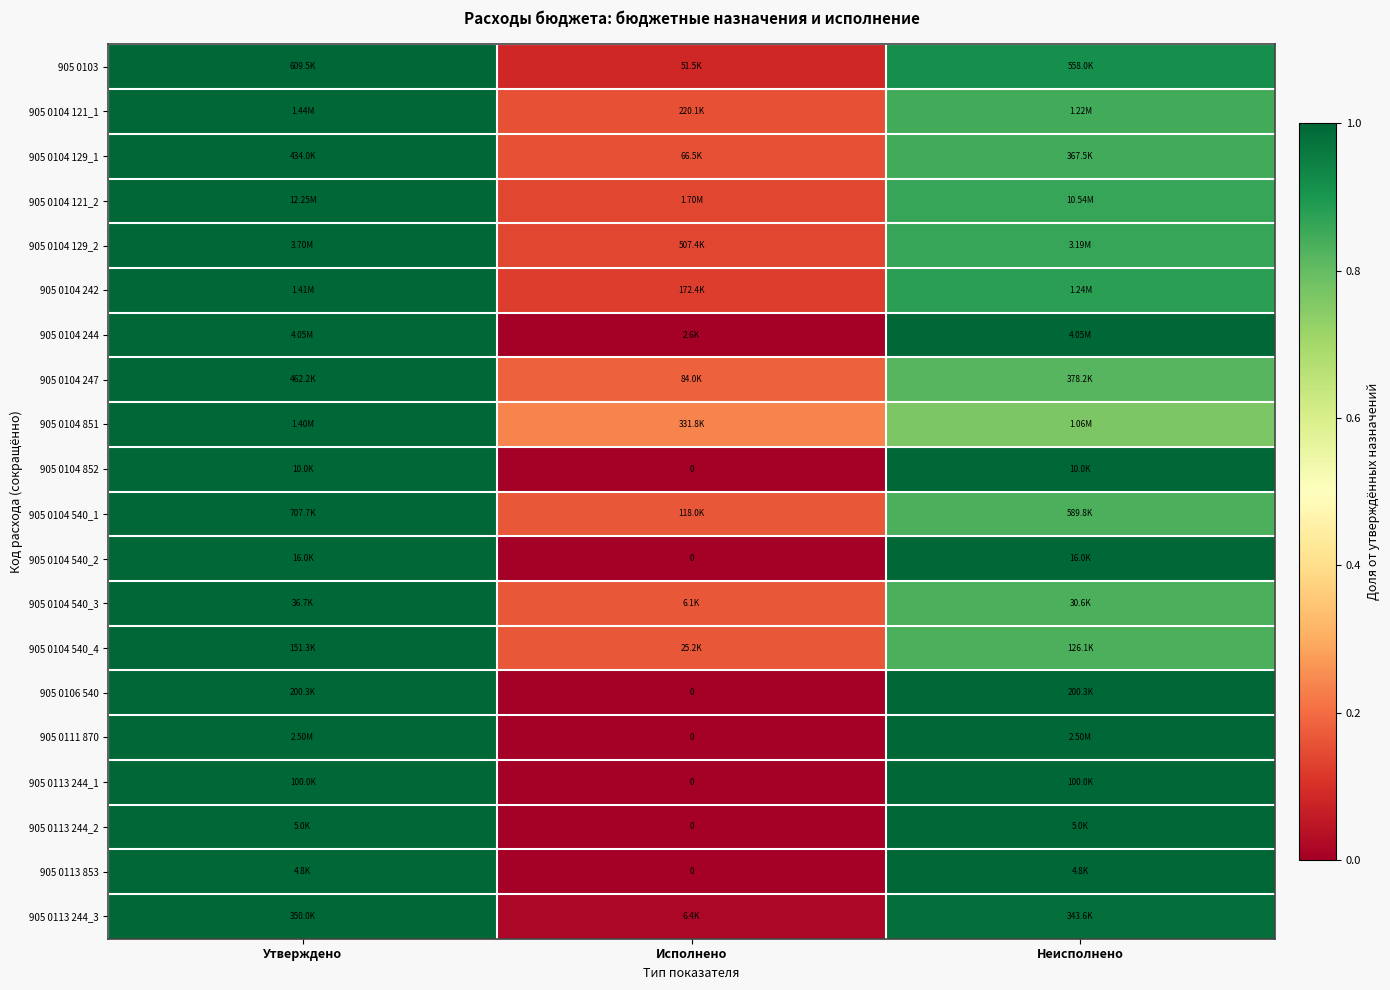

List the labels in order of 905 0104 852 value, smallest first.

Исполнено, Утверждено, Неисполнено